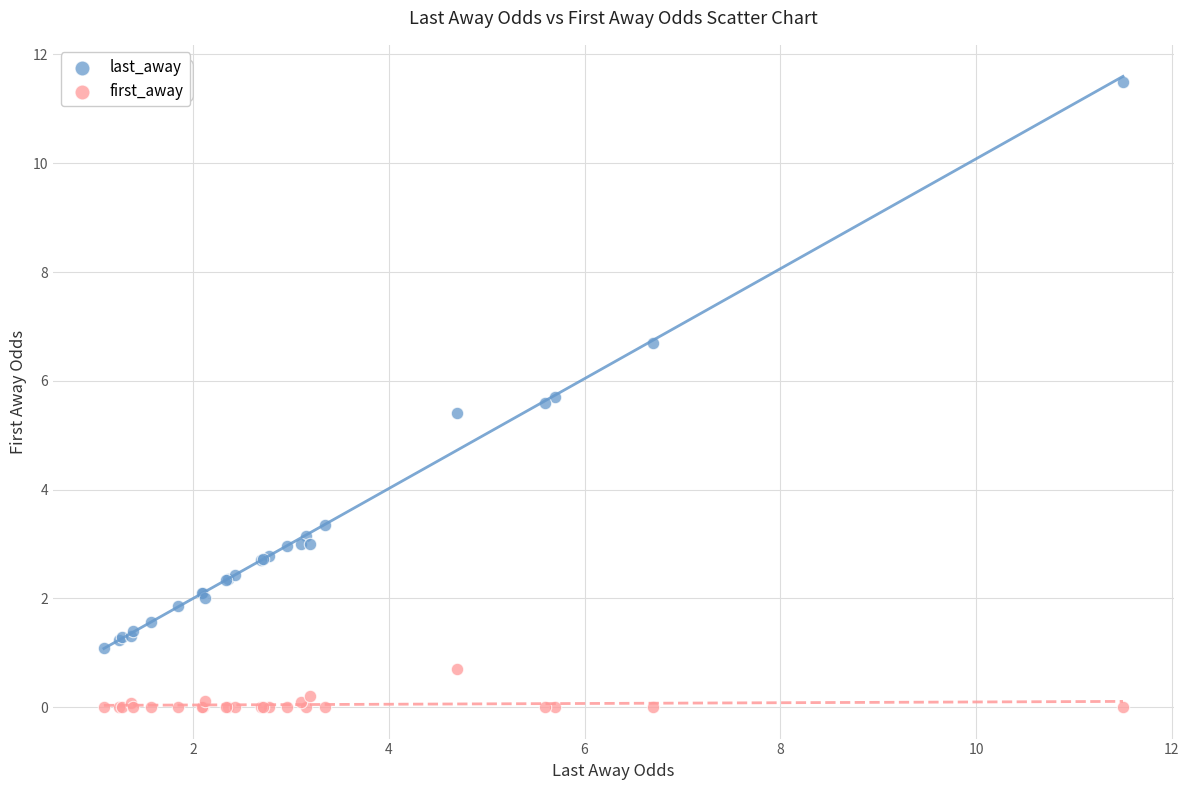

What is the X range (max minus min) for the scatter plot?

10.4